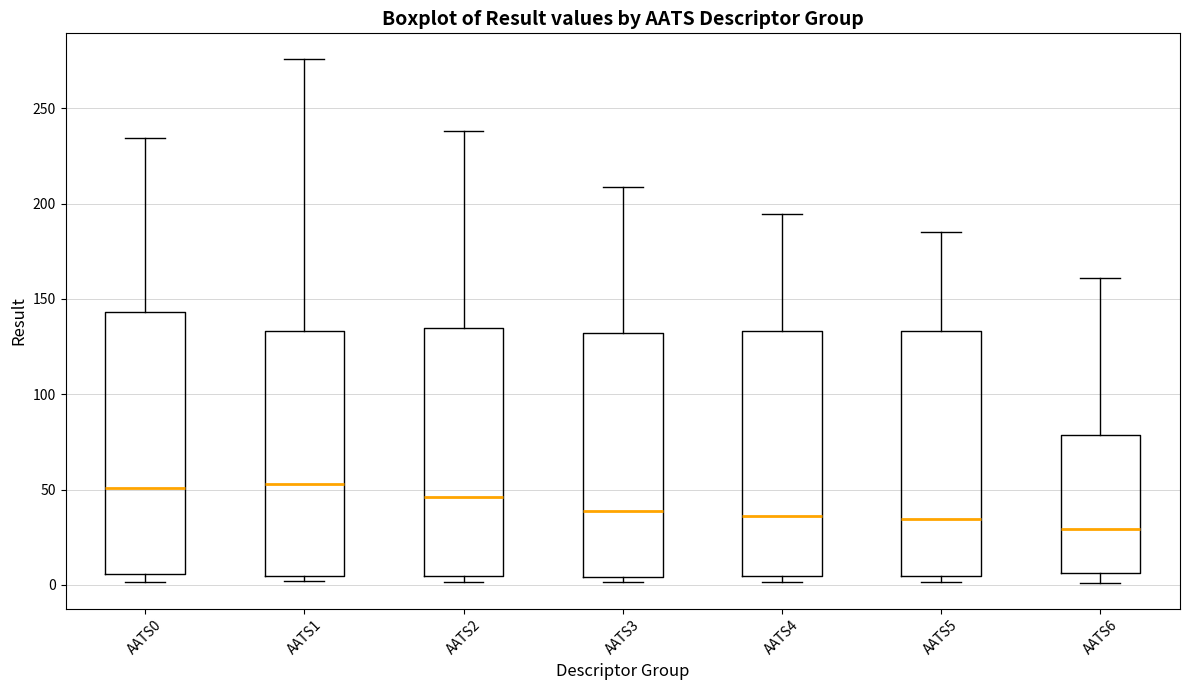

Comparing the boxes themselves (not the whiskers), which one is the tallest?

AATS0